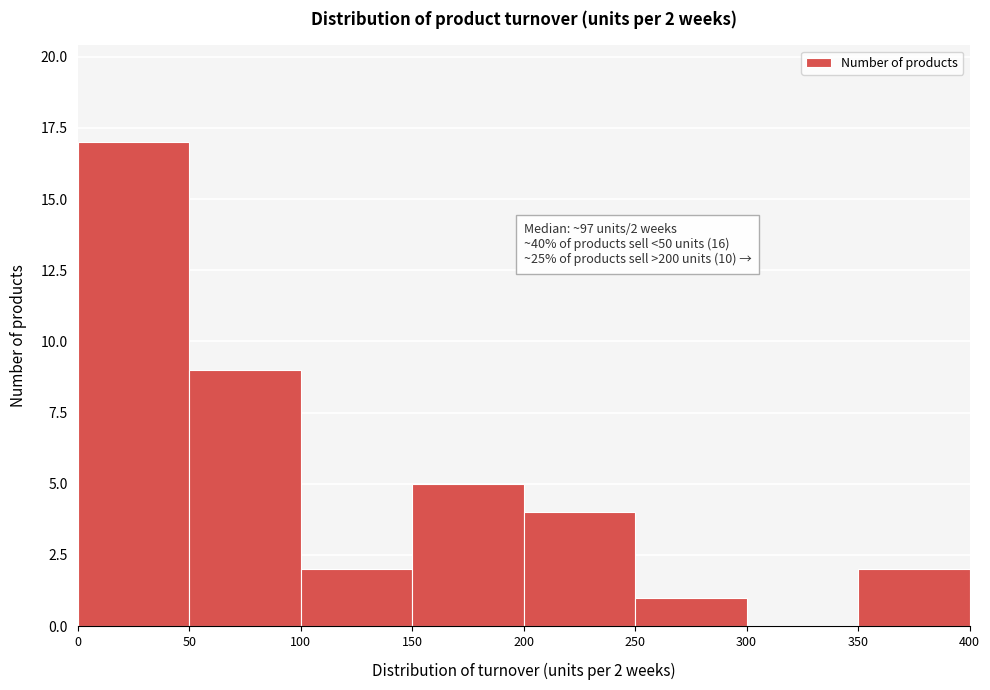

Over which range of the x-axis is the bar tallest?

0 to 50